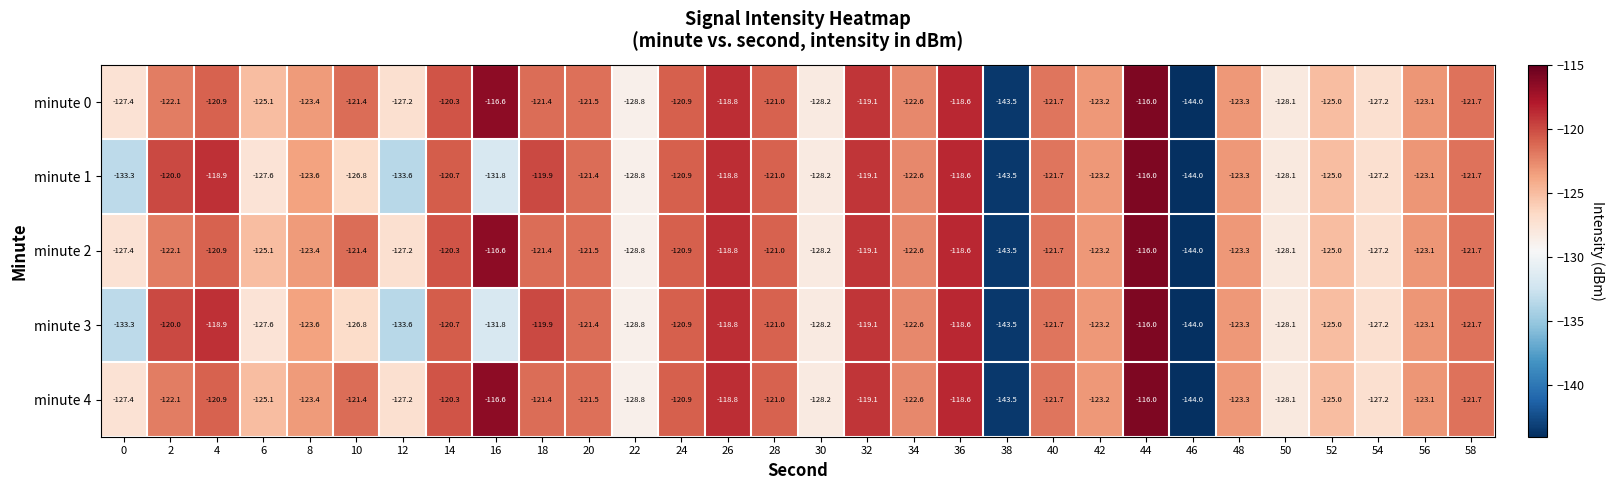

What is the sum of all minute 2 values?

-3722.1